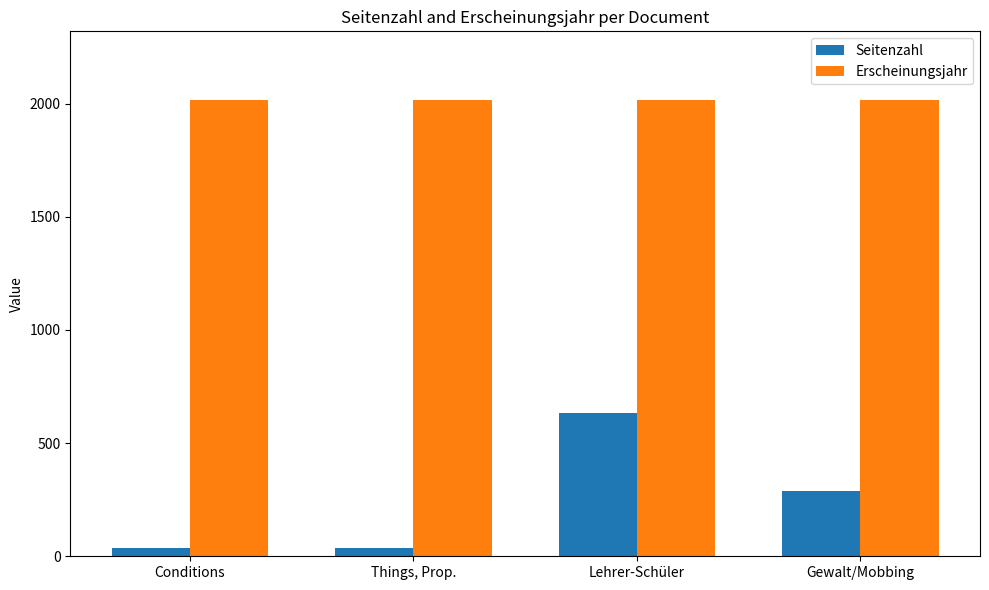

Is the value of Seitenzahl at Lehrer-Schüler greater than the value of Erscheinungsjahr at Conditions?

No